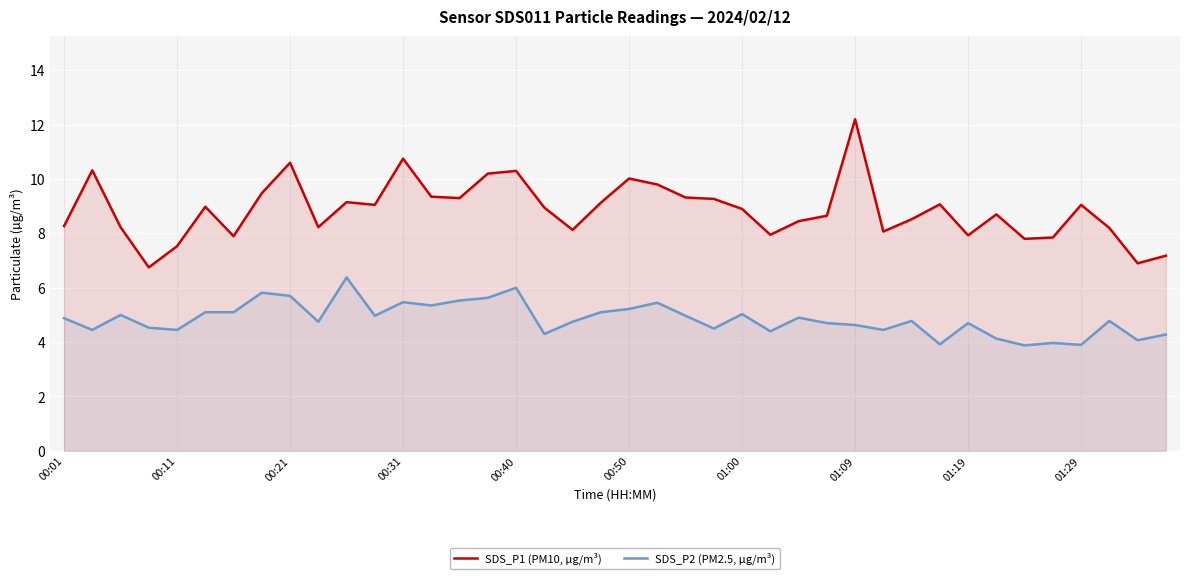

Which category has the highest value across all series?

01:09